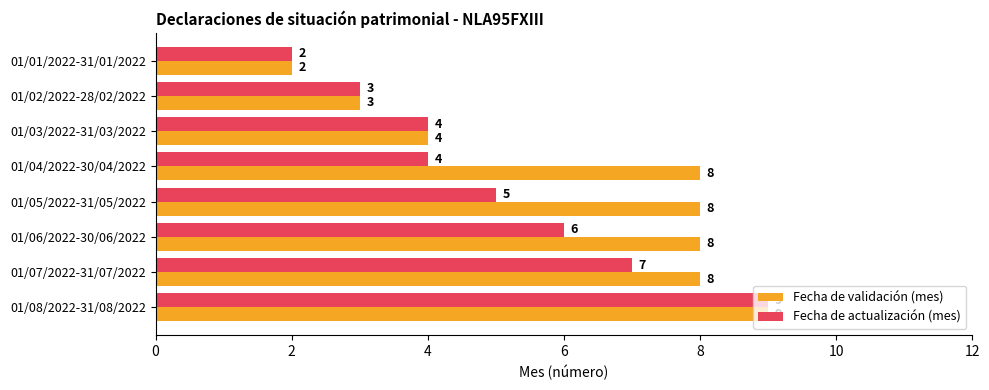

What is the difference between the Fecha de validación (mes) values at 01/02/2022-28/02/2022 and 01/04/2022-30/04/2022?

5